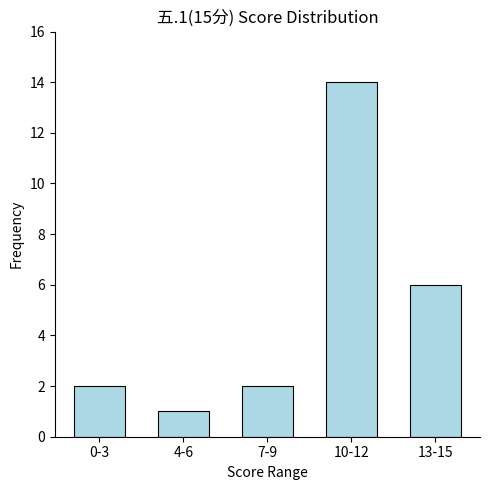

At which category does the chart reach its peak across all series?

10-12